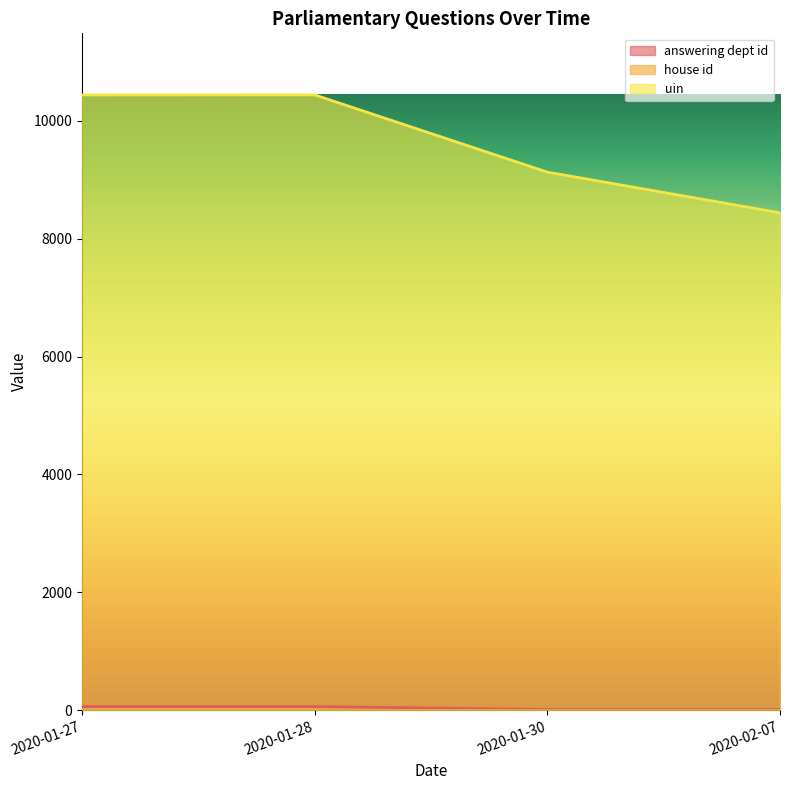

True or false: answering dept id and uin cross at least once.

False